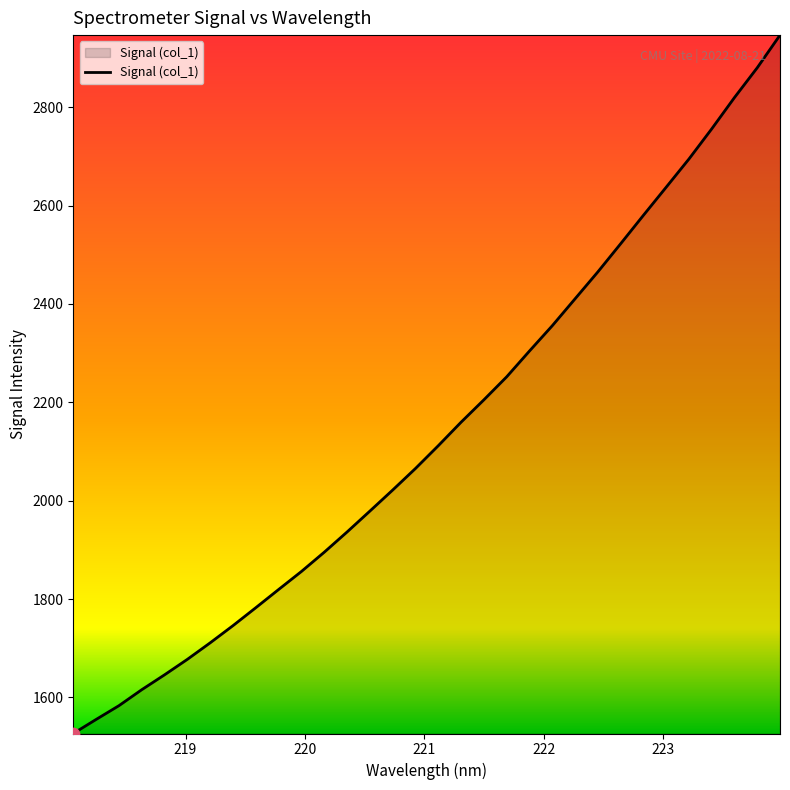

What is the difference between the maximum and minimum values?

1419.8